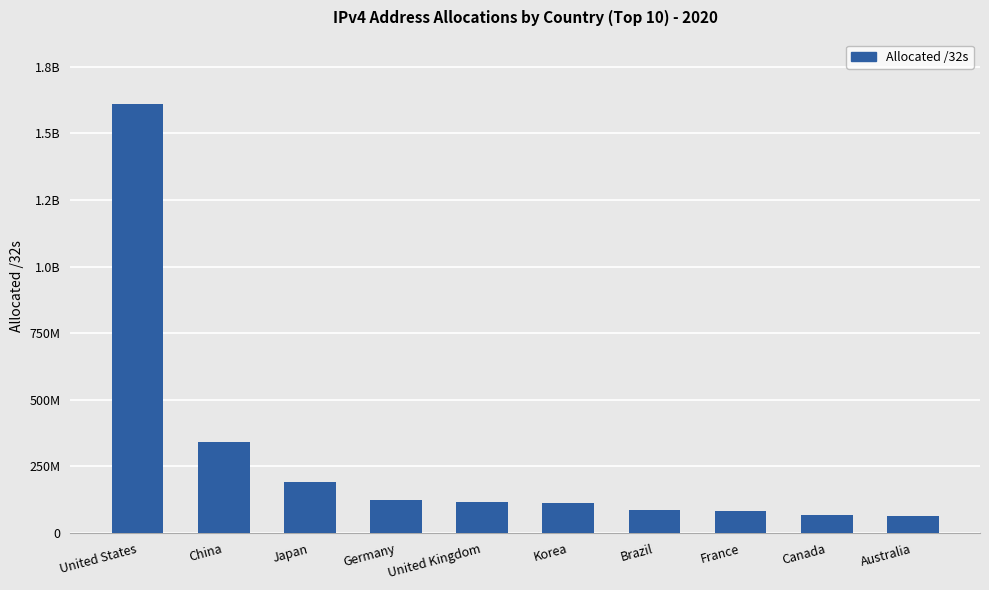

Rank the categories by value from lowest to highest.

Australia, Canada, France, Brazil, Korea, United Kingdom, Germany, Japan, China, United States